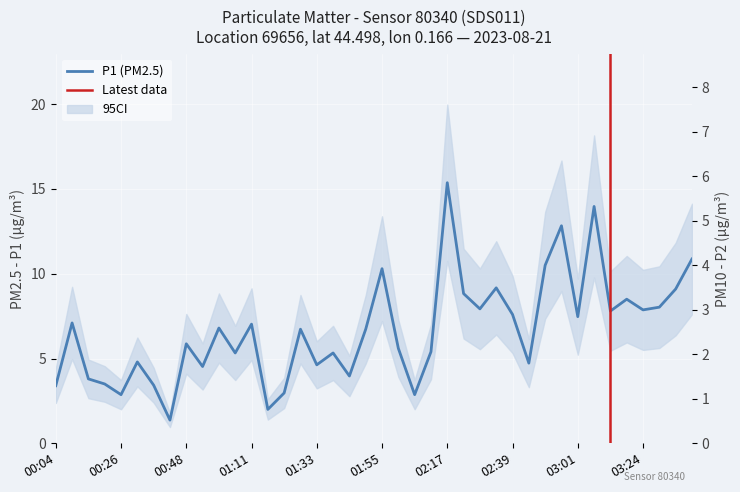

How many interior local valleys does the P2 series have?

12